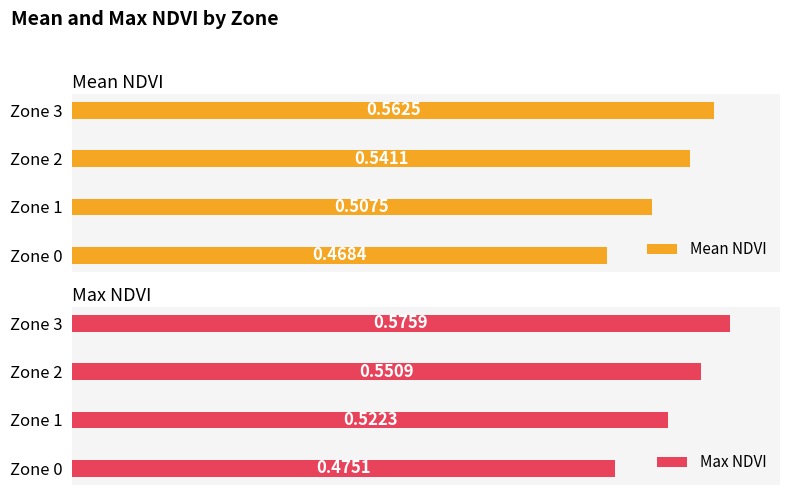

Rank the categories by Max NDVI value from highest to lowest.

Zone 3, Zone 2, Zone 1, Zone 0